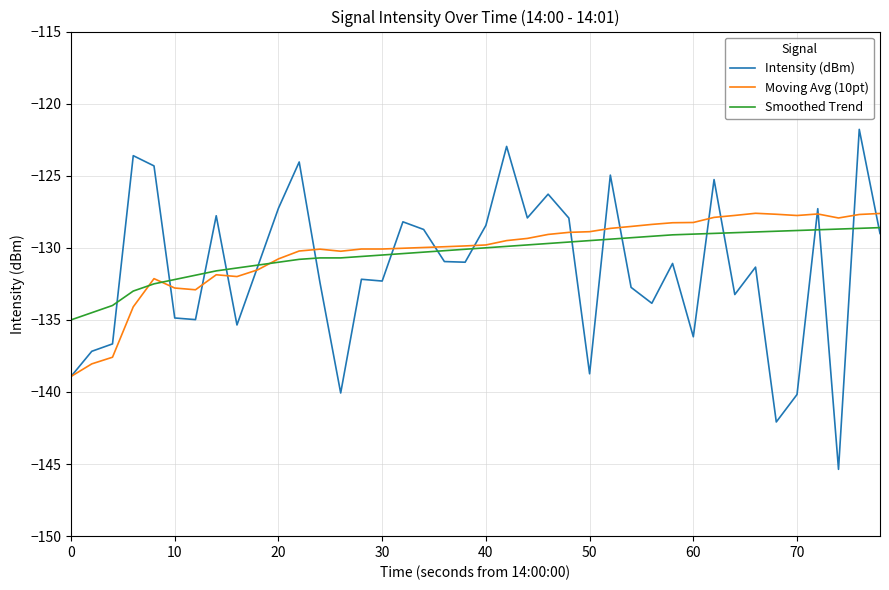

What is the difference between the maximum and minimum values in the Moving Avg (10pt) series?

11.3